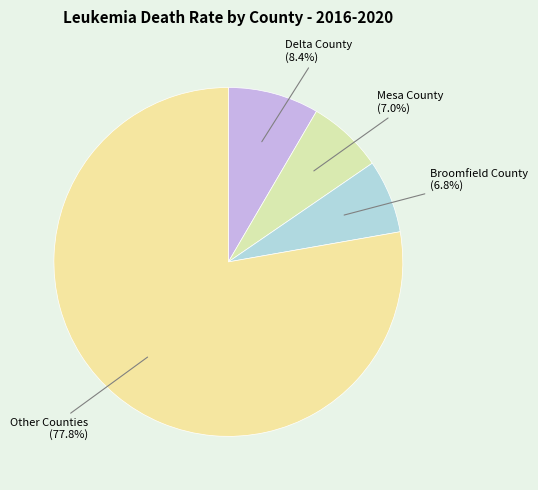

How many segments does this pie chart have?

4